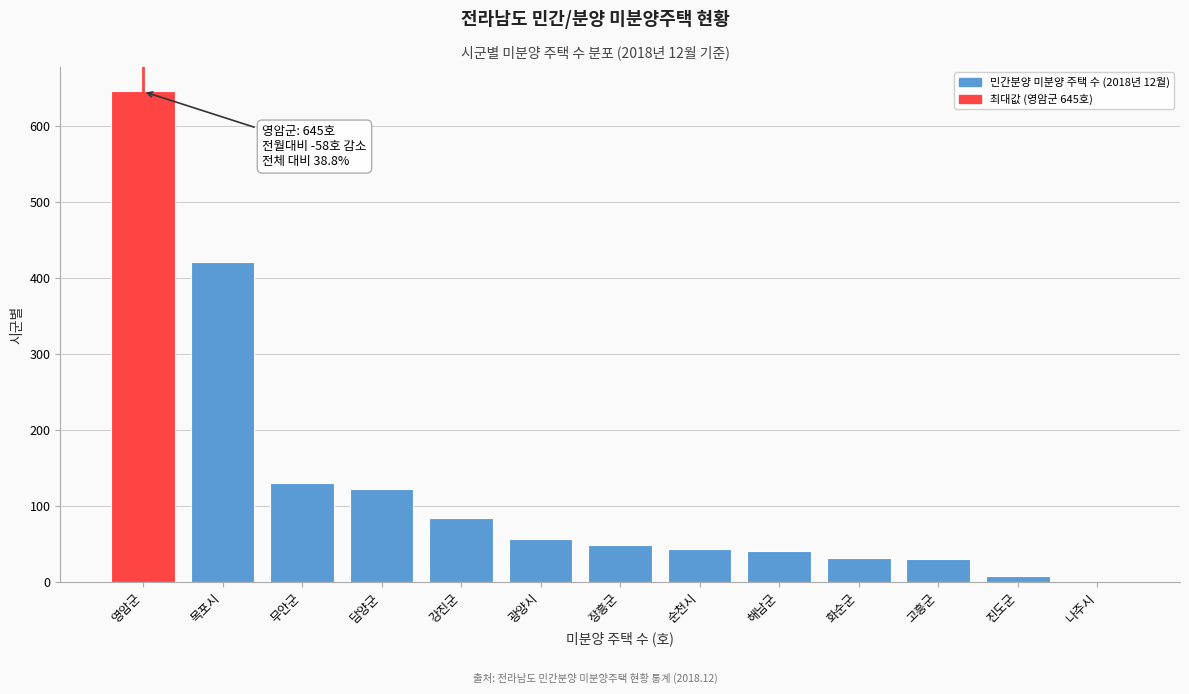

At which label is the value closest to 322?

목포시